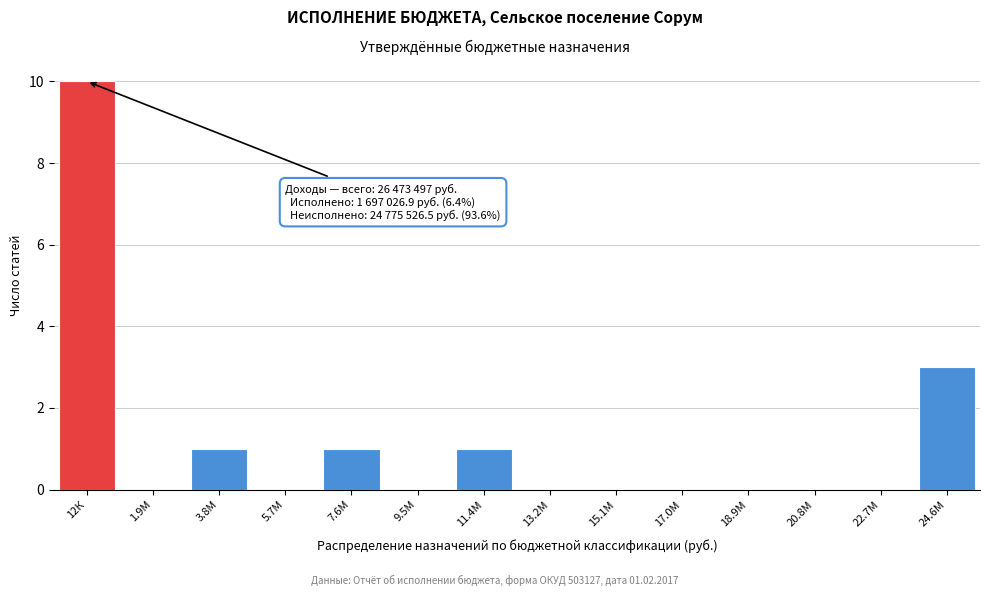

Reading left to right, transcribe all the data shown in this chart.

12К=10	1.9М=0	3.8М=1	5.7М=0	7.6М=1	9.5М=0	11.4М=1	13.2М=0	15.1М=0	17.0М=0	18.9М=0	20.8М=0	22.7М=0	24.6М=3